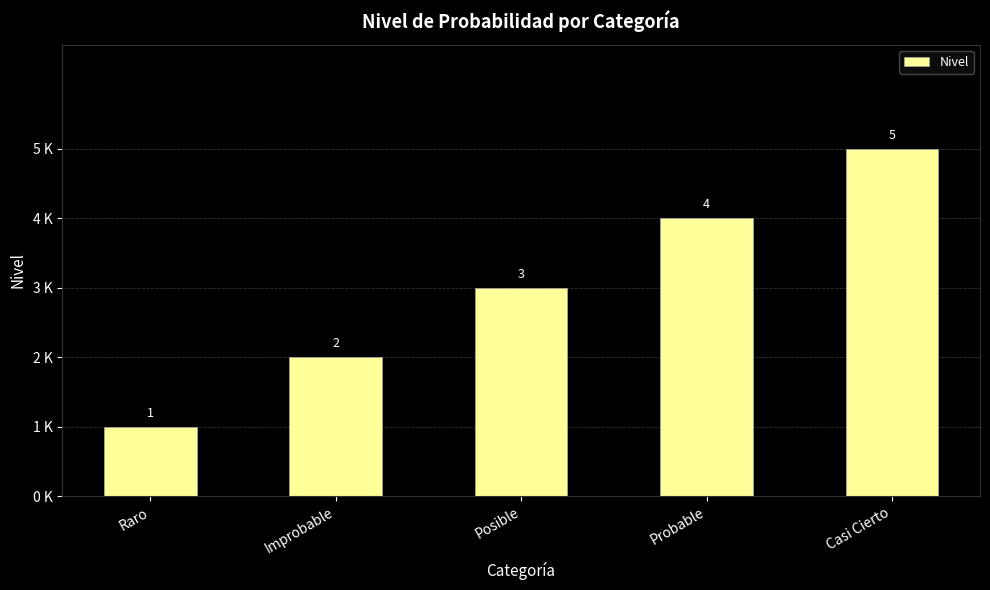

At which label is the value closest to 3?

Posible